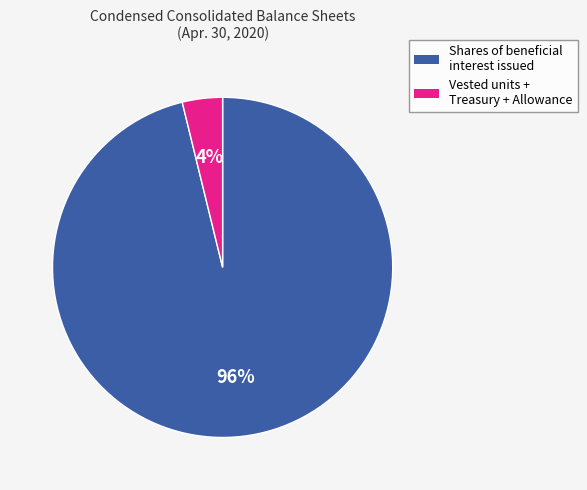

To the nearest percent, what is the average slice percentage?

50%